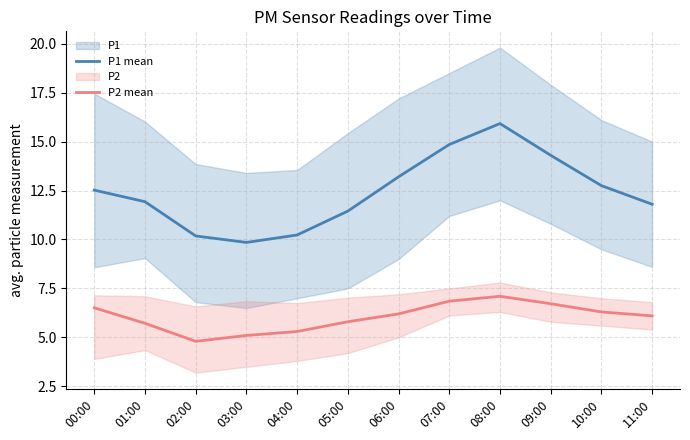

True or false: P1 mean and P2 mean intersect in this chart.

False